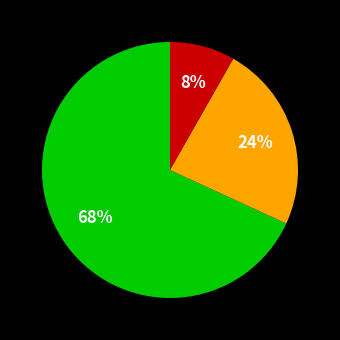

To the nearest percent, what is the average slice percentage?

33%